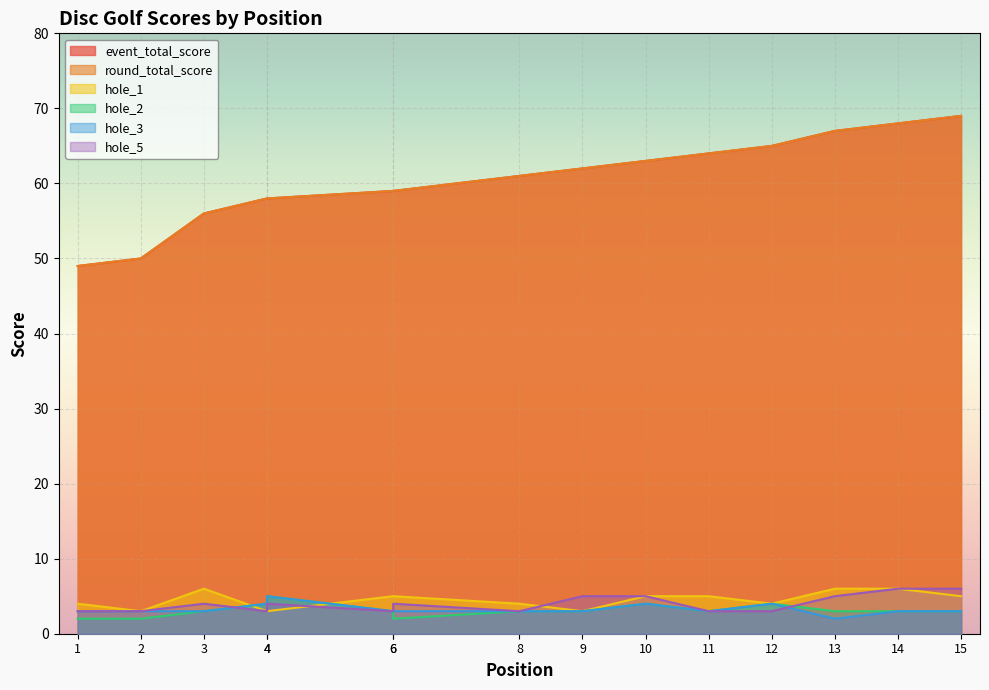

How many values in the round_total_score series exceed 61?

7